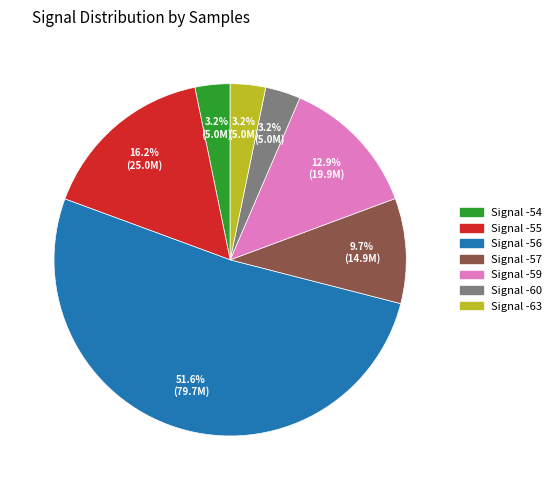

Which category has the biggest portion of the pie?

Signal -56